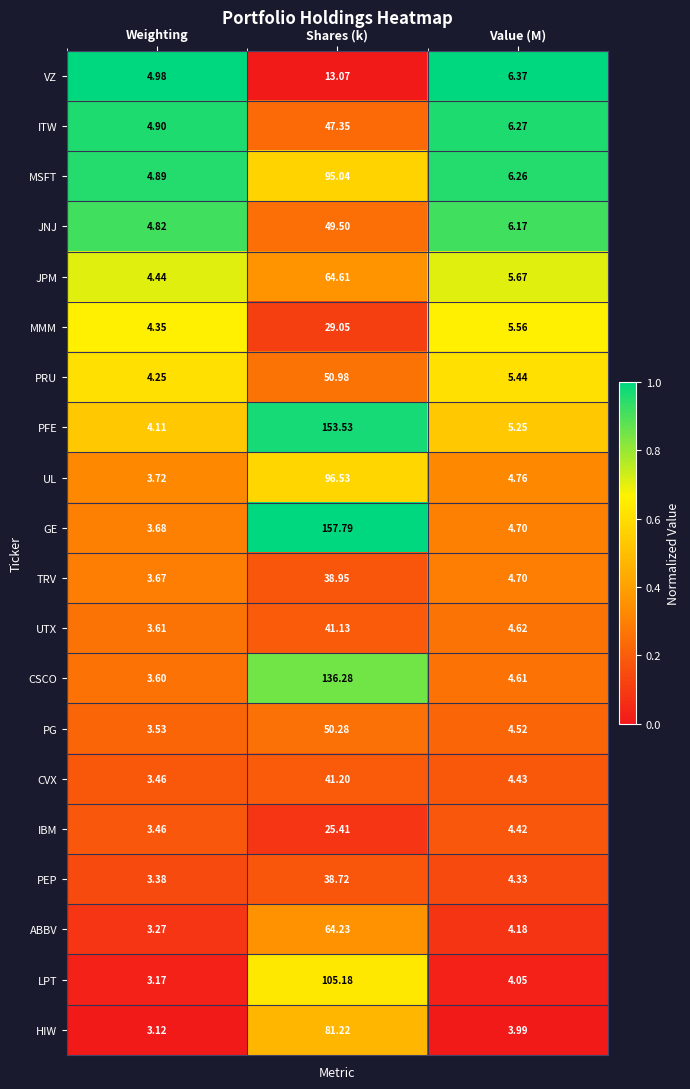

Count the number of data series in this chart.

20